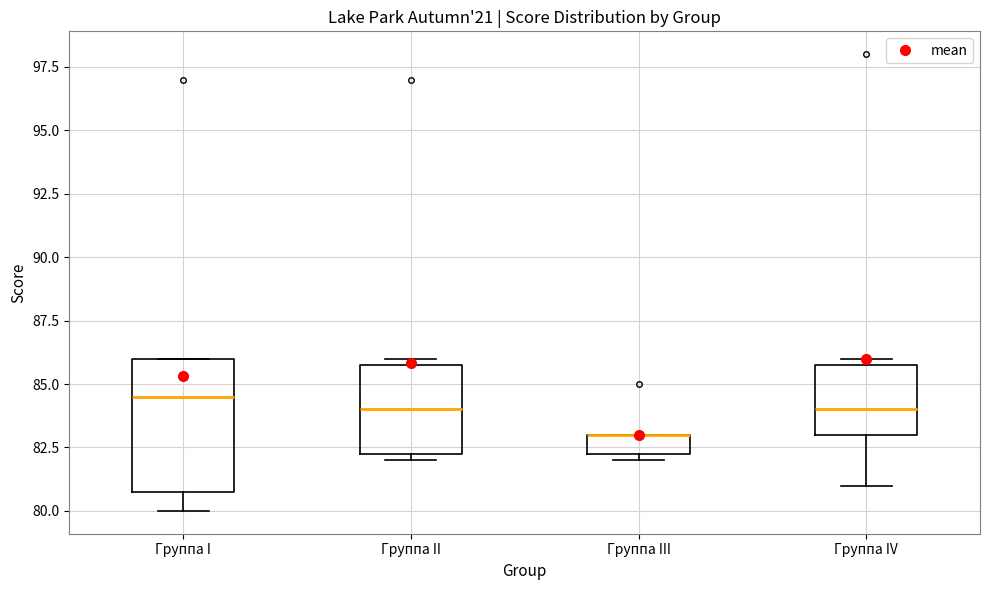

Reading left to right, transcribe this box plot: for each box, give where its median line is, the range the box spans, and where its two whiskers end, as read against the y-axis. The values are not printed on the chart, so give them approximately, as read against the axis.

Группа I: median 84.5, box 81.0 to 86.0, whiskers 80.0 to 86.0
Группа II: median 84.0, box 82.5 to 86.0, whiskers 82.0 to 86.0 (just above the box's upper edge)
Группа III: median 83.0 (drawn on the box's upper edge), box 82.5 to 83.0, whiskers 82.0 to 83.0
Группа IV: median 84.0, box 83.0 to 86.0, whiskers 81.0 to 86.0 (just above the box's upper edge)